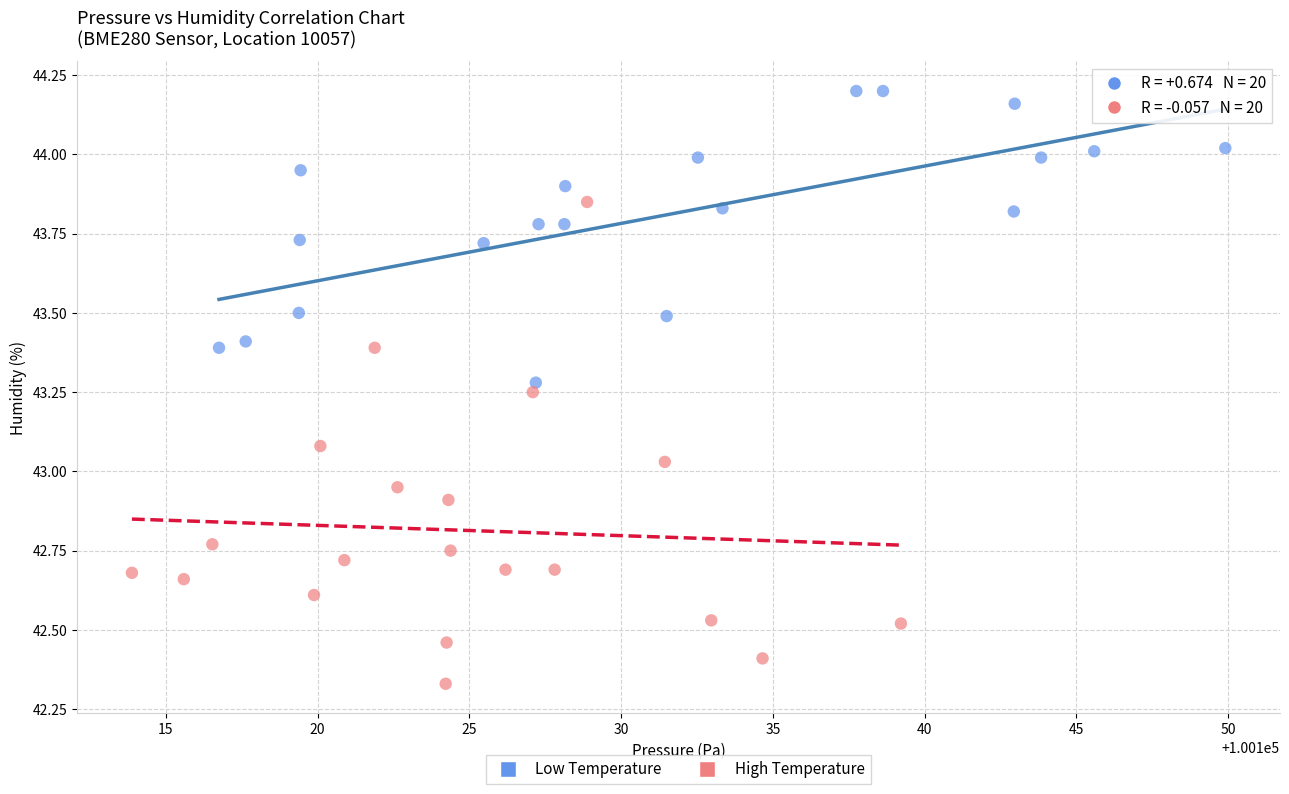

What are all the series names shown in the legend?

Low Temperature, High Temperature